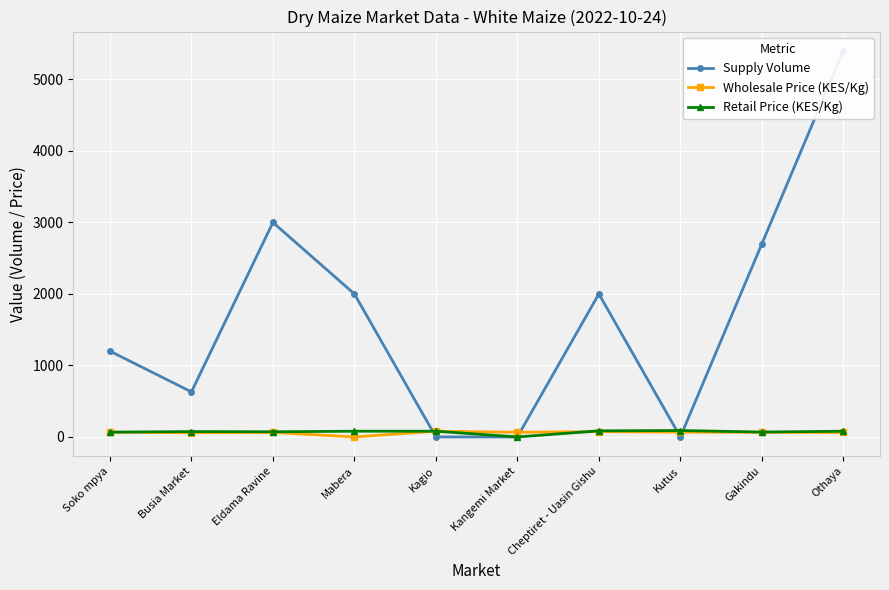

Which has a higher value, Othaya or Kagio?

Othaya